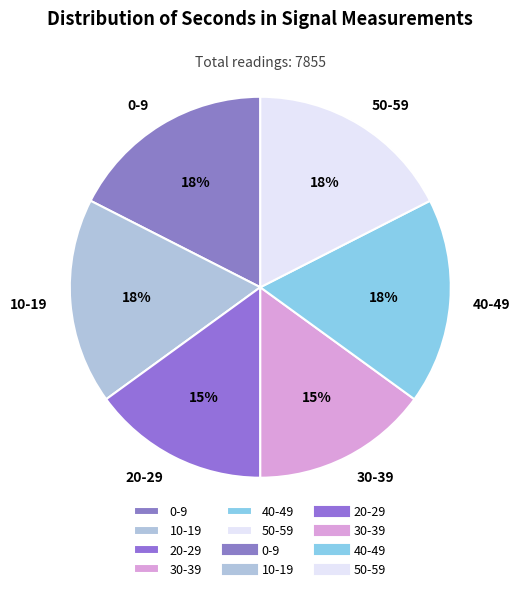

The 10-19 slice represents 18% of the pie. True or false?

True